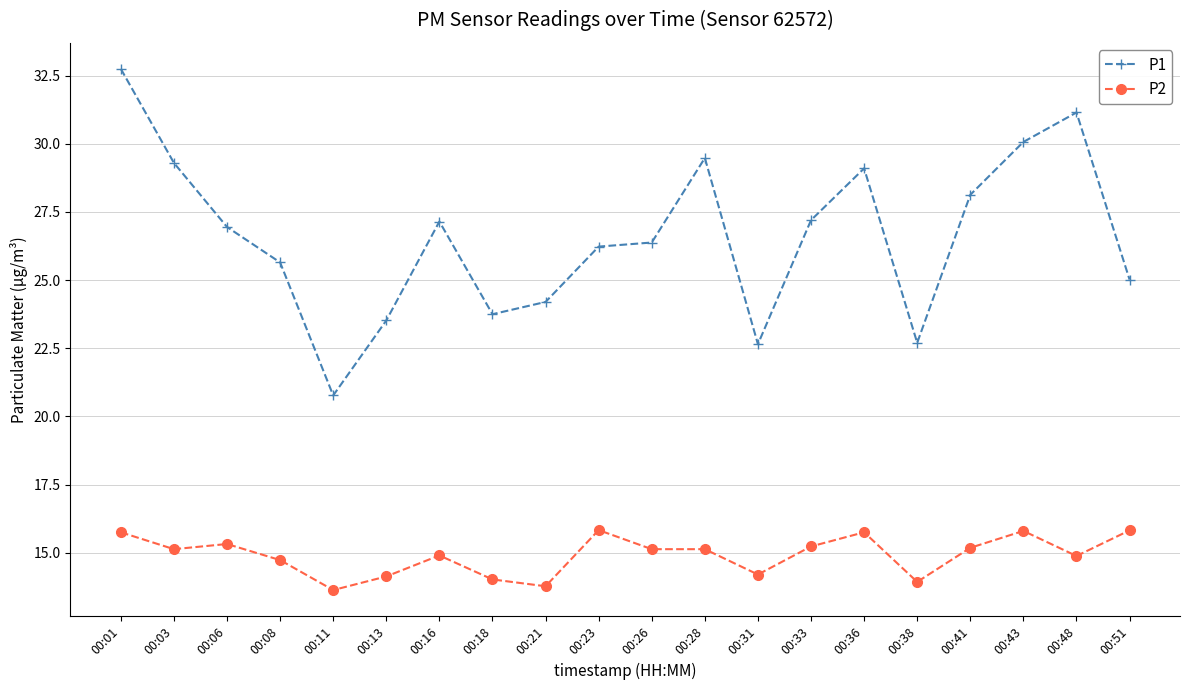

In P1, how many points are higher than both neighbors (excluding endpoints)?

4